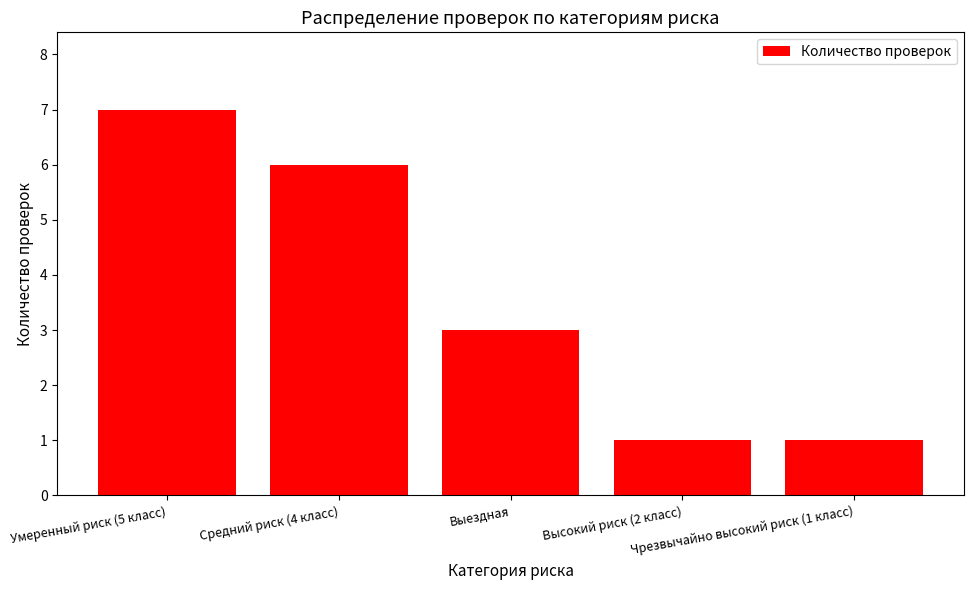

What is the difference between the second highest and second lowest values?

5